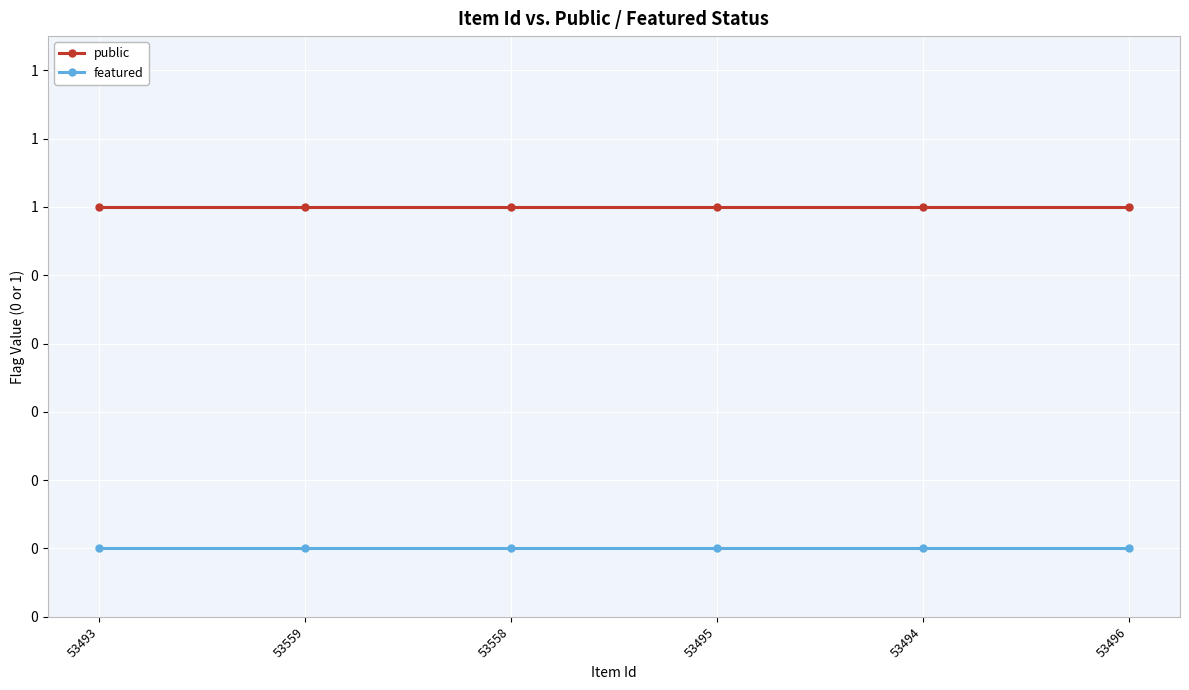

Does the chart have visible grid lines?

Yes